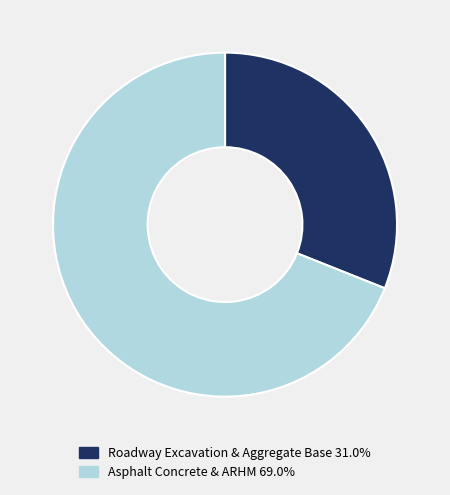

How many slices are in this pie chart?

2